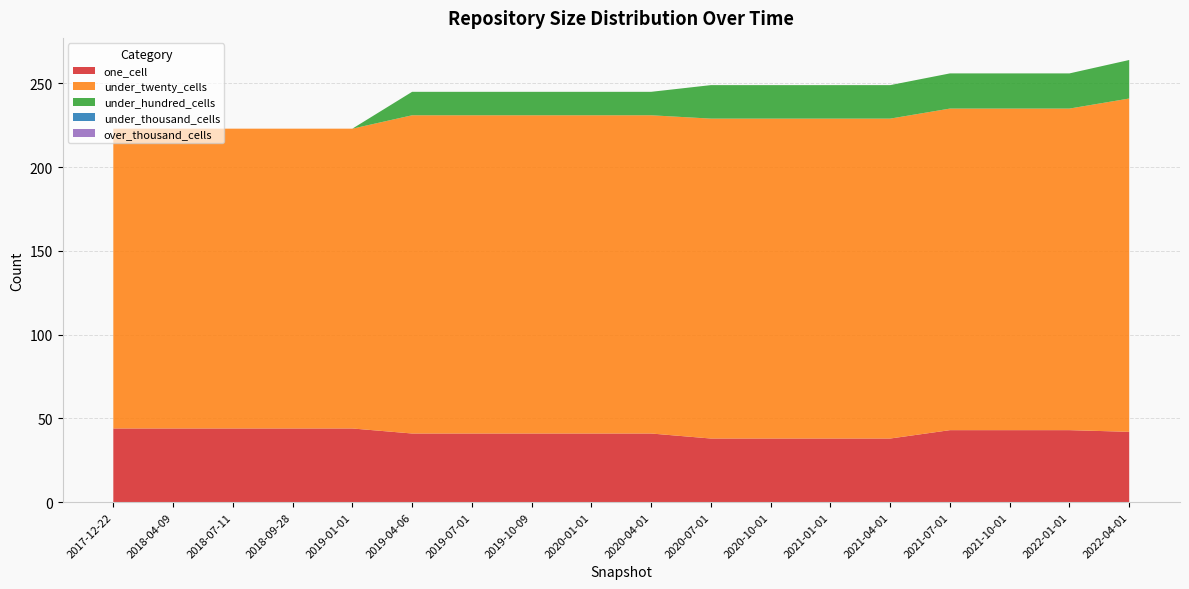

Reading left to right, list all the values displayed in this chart.

one_cell: 2017-12-22=44	2018-04-09=44	2018-07-11=44	2018-09-28=44	2019-01-01=44	2019-04-06=41	2019-07-01=41	2019-10-09=41	2020-01-01=41	2020-04-01=41	2020-07-01=38	2020-10-01=38	2021-01-01=38	2021-04-01=38	2021-07-01=43	2021-10-01=43	2022-01-01=43	2022-04-01=42
under_twenty_cells: 2017-12-22=179	2018-04-09=179	2018-07-11=179	2018-09-28=179	2019-01-01=179	2019-04-06=190	2019-07-01=190	2019-10-09=190	2020-01-01=190	2020-04-01=190	2020-07-01=191	2020-10-01=191	2021-01-01=191	2021-04-01=191	2021-07-01=192	2021-10-01=192	2022-01-01=192	2022-04-01=199
under_hundred_cells: 2017-12-22=0	2018-04-09=0	2018-07-11=0	2018-09-28=0	2019-01-01=0	2019-04-06=14	2019-07-01=14	2019-10-09=14	2020-01-01=14	2020-04-01=14	2020-07-01=20	2020-10-01=20	2021-01-01=20	2021-04-01=20	2021-07-01=21	2021-10-01=21	2022-01-01=21	2022-04-01=23
under_thousand_cells: 2017-12-22=0	2018-04-09=0	2018-07-11=0	2018-09-28=0	2019-01-01=0	2019-04-06=0	2019-07-01=0	2019-10-09=0	2020-01-01=0	2020-04-01=0	2020-07-01=0	2020-10-01=0	2021-01-01=0	2021-04-01=0	2021-07-01=0	2021-10-01=0	2022-01-01=0	2022-04-01=0
over_thousand_cells: 2017-12-22=0	2018-04-09=0	2018-07-11=0	2018-09-28=0	2019-01-01=0	2019-04-06=0	2019-07-01=0	2019-10-09=0	2020-01-01=0	2020-04-01=0	2020-07-01=0	2020-10-01=0	2021-01-01=0	2021-04-01=0	2021-07-01=0	2021-10-01=0	2022-01-01=0	2022-04-01=0